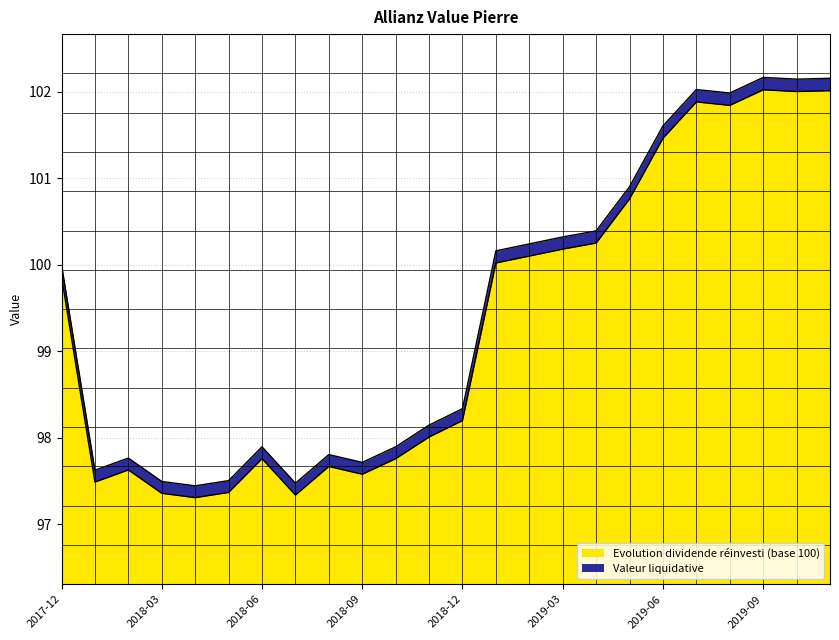

Reading left to right, what are all the values shown in this chart?

Evolution dividende réinvesti (base 100): 2017-12=99.9	2018-01=97.5	2018-02=97.6	2018-03=97.4	2018-04=97.3	2018-05=97.4	2018-06=97.8	2018-07=97.3	2018-08=97.7	2018-09=97.6	2018-10=97.8	2018-11=98.0	2018-12=98.2	2019-01=100.0	2019-02=100.1	2019-03=100.2	2019-04=100.2	2019-05=100.8	2019-06=101.5	2019-07=101.9	2019-08=101.8	2019-09=102.0	2019-10=102.0	2019-11=102.0
Valeur liquidative: 2017-12=100.0	2018-01=97.6	2018-02=97.8	2018-03=97.5	2018-04=97.4	2018-05=97.5	2018-06=97.9	2018-07=97.5	2018-08=97.8	2018-09=97.7	2018-10=97.9	2018-11=98.1	2018-12=98.3	2019-01=100.2	2019-02=100.2	2019-03=100.3	2019-04=100.4	2019-05=100.9	2019-06=101.6	2019-07=102.0	2019-08=102.0	2019-09=102.2	2019-10=102.1	2019-11=102.2